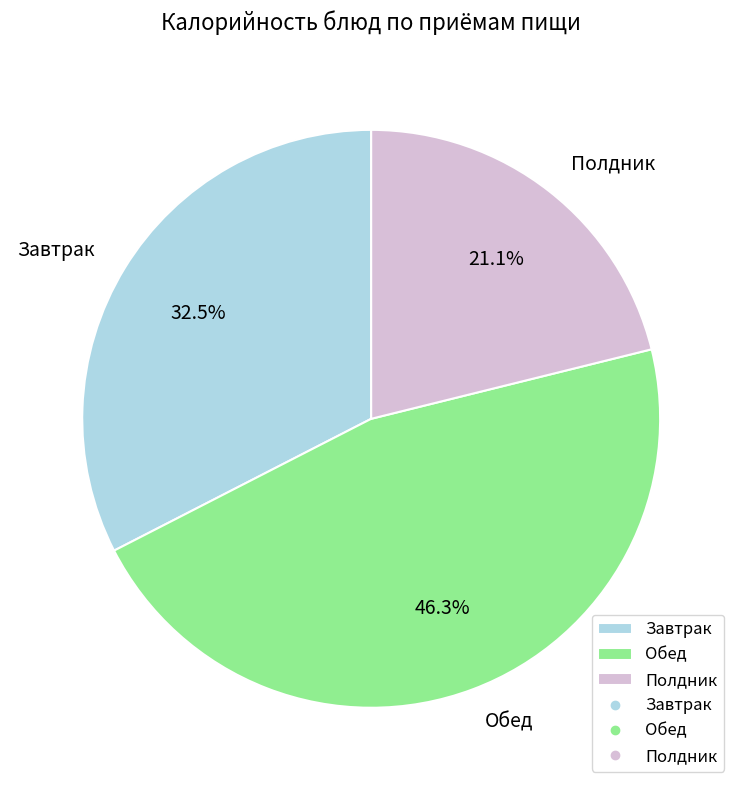

How many segments does this pie chart have?

3